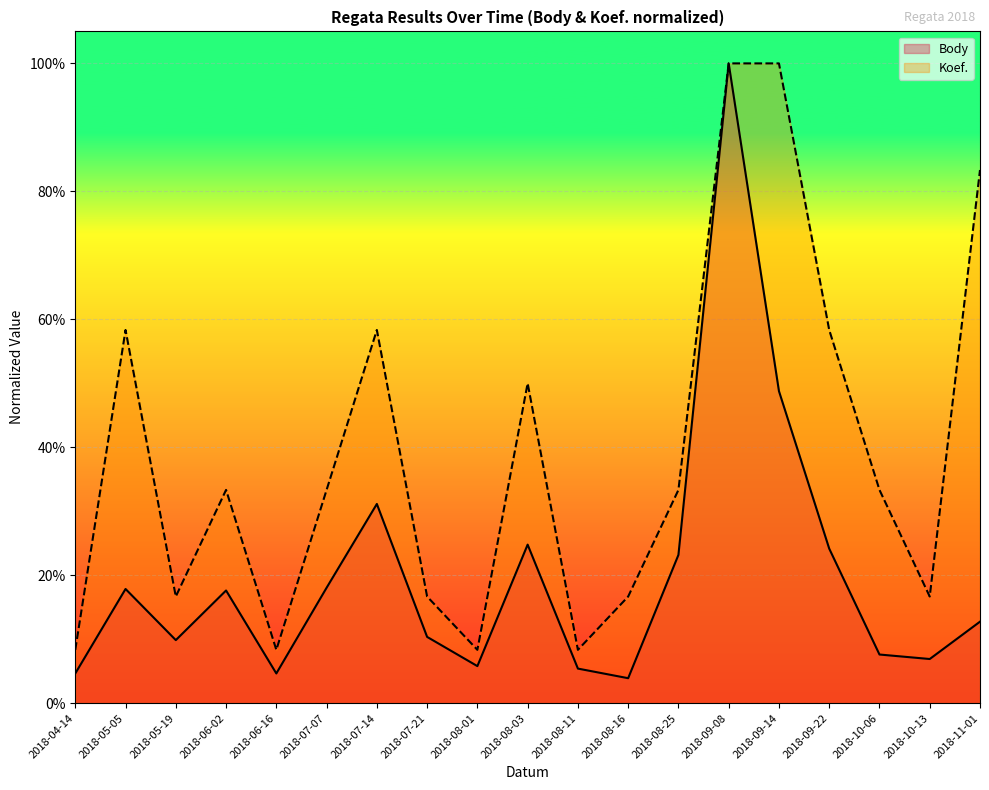

What is the sum of all Koef. values?

7.4